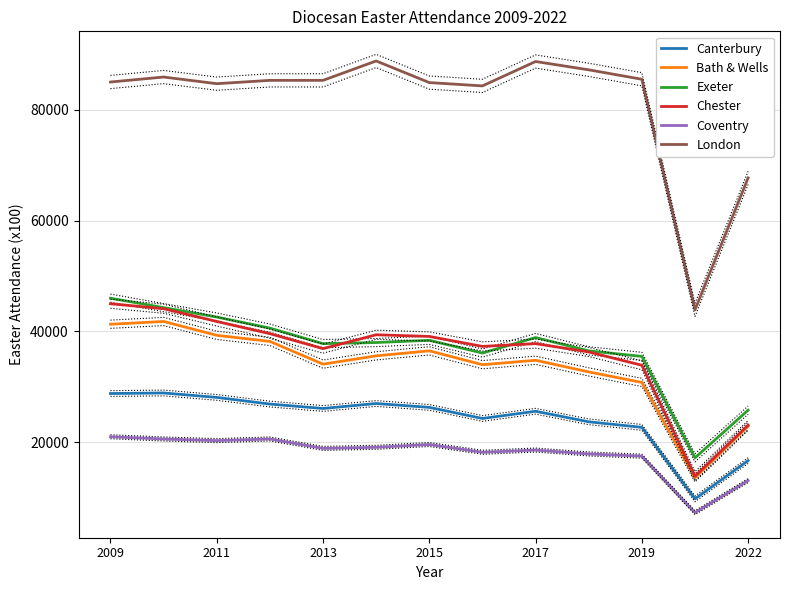

At which category is the sum across all series the highest?

2009